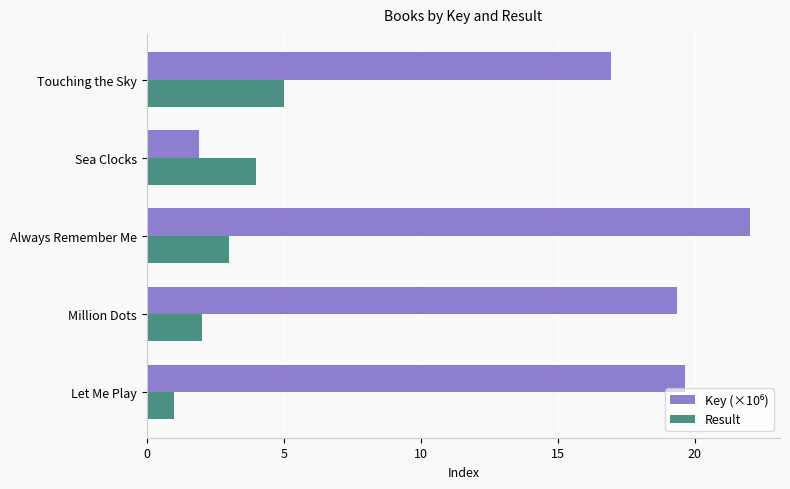

What is the approximate value of Result at Let Me Play?

1.0